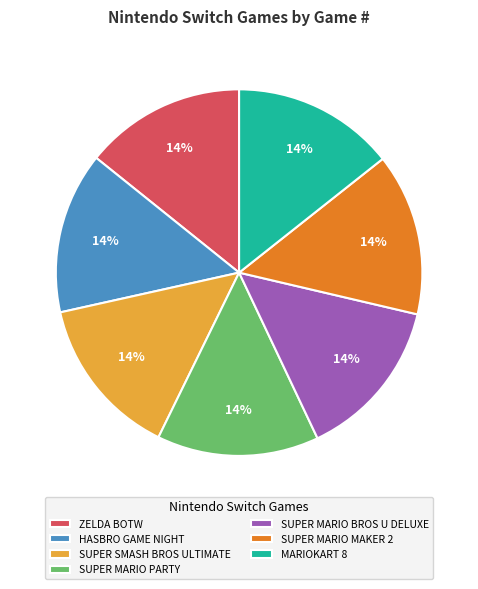

Is it true that SUPER MARIO PARTY is 14% of the pie?

True